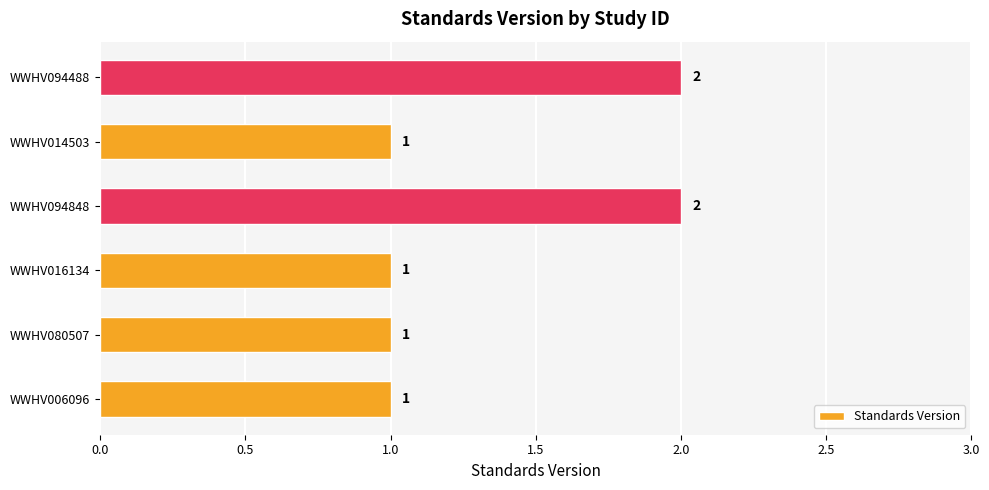

Count the values in the range 1 to 2.

6